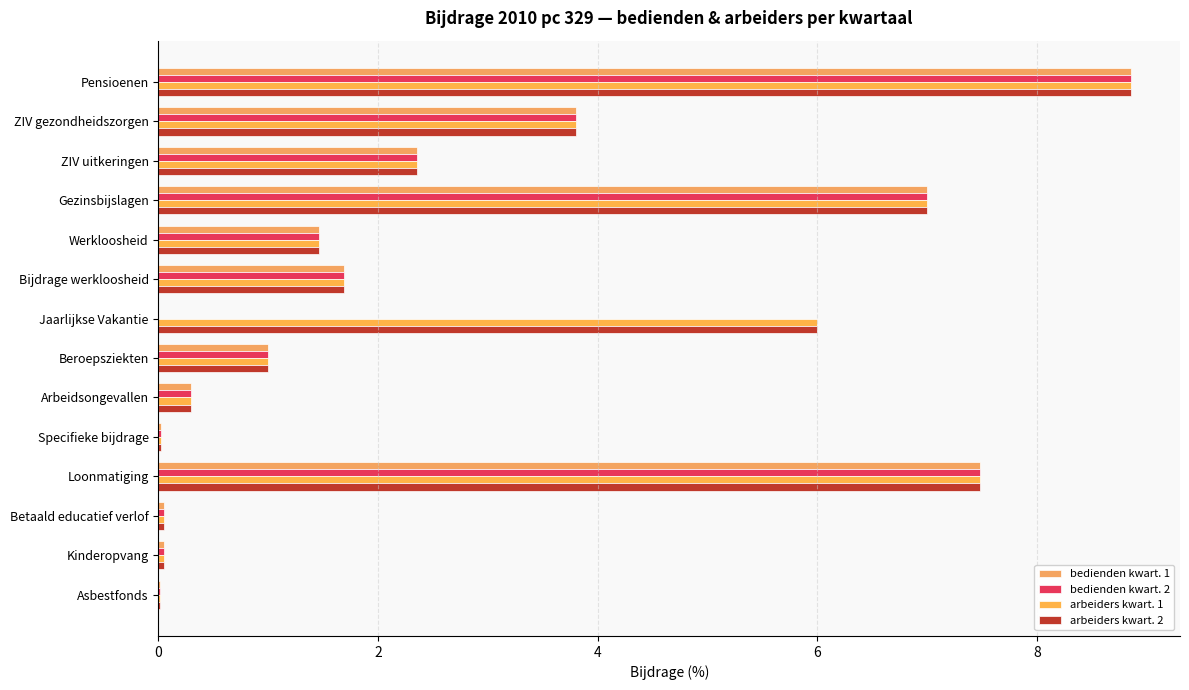

How many distinct data groups are displayed?

4